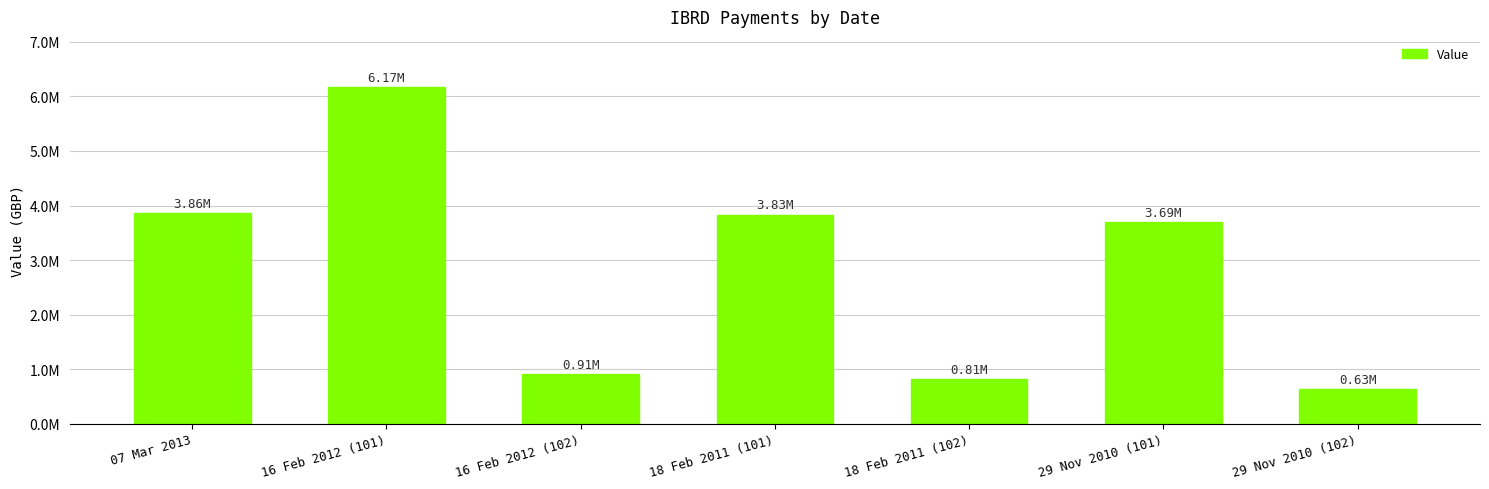

Does the chart contain any negative values?

No